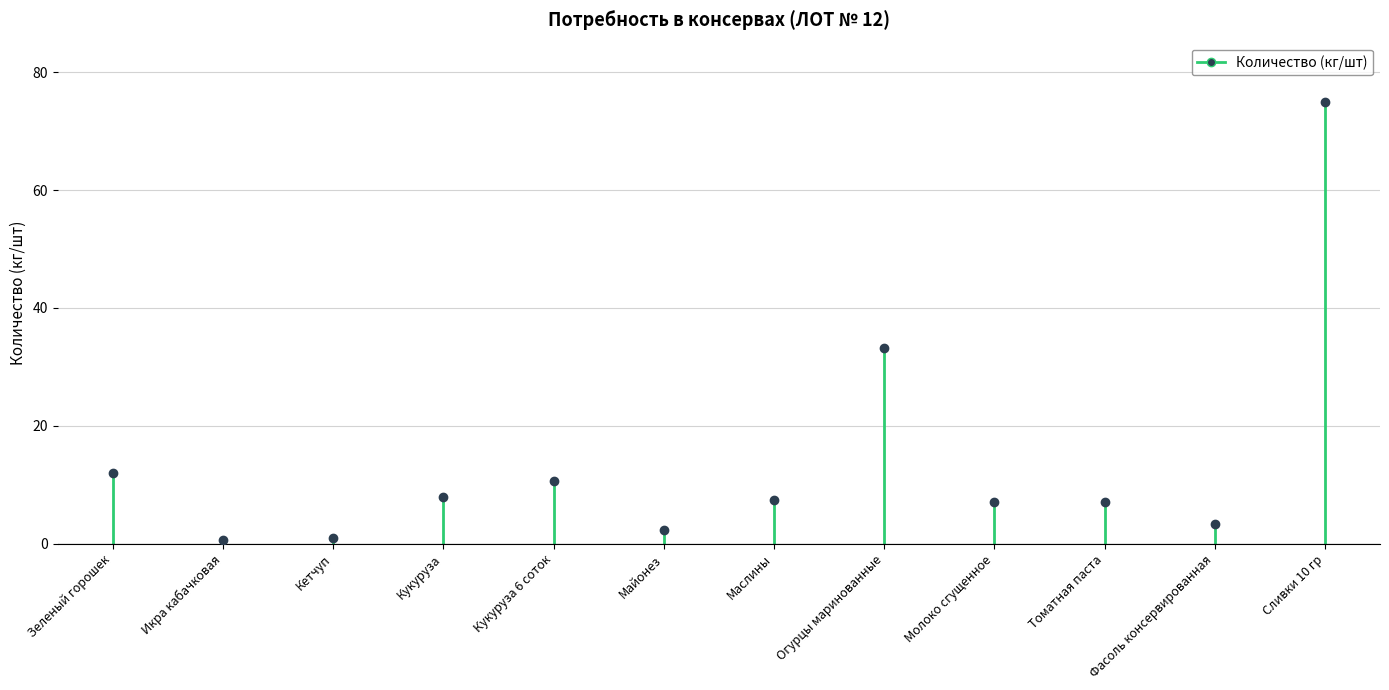

True or false: the data shows 5.2 at Зеленый горошек.

False